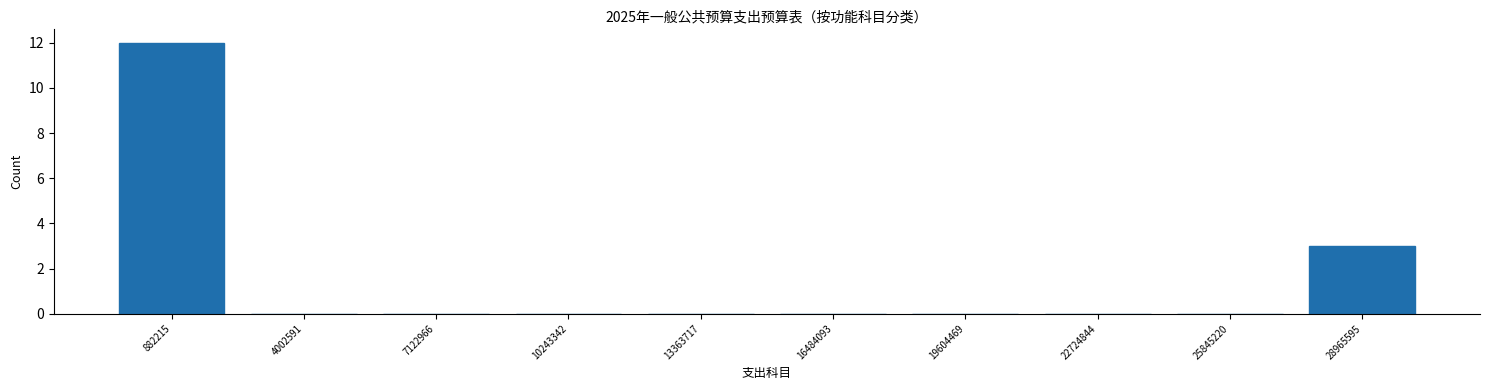

Reading left to right, list all the values displayed in this chart.

882215=12	4002591=0	7122966=0	10243342=0	13363717=0	16484093=0	19604469=0	22724844=0	25845220=0	28965595=3